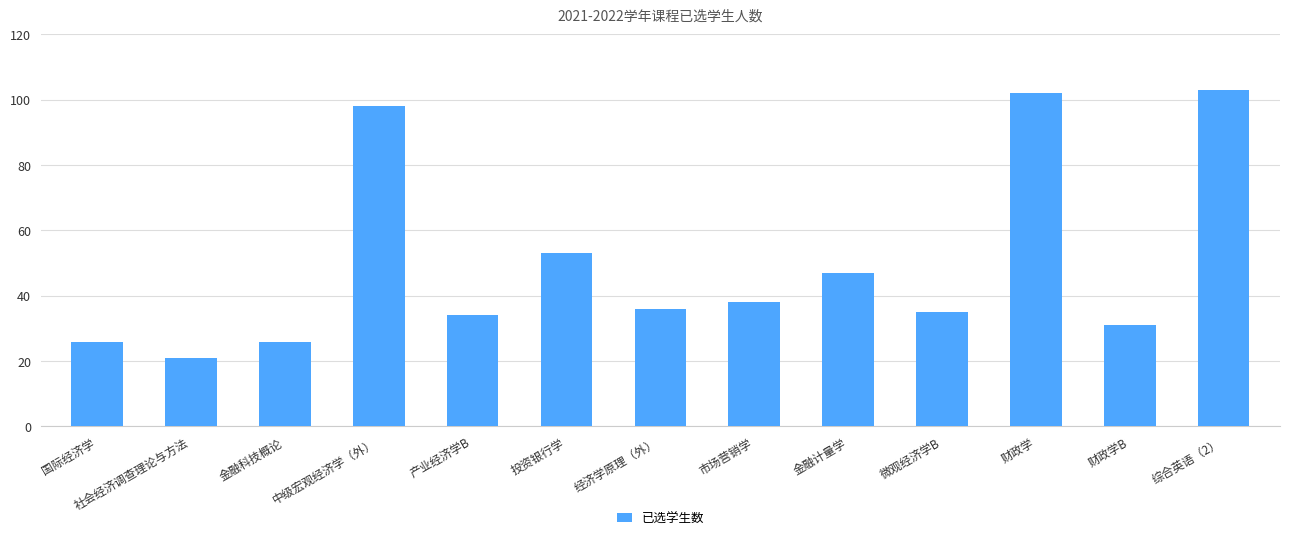

What is the sum of all values?

650